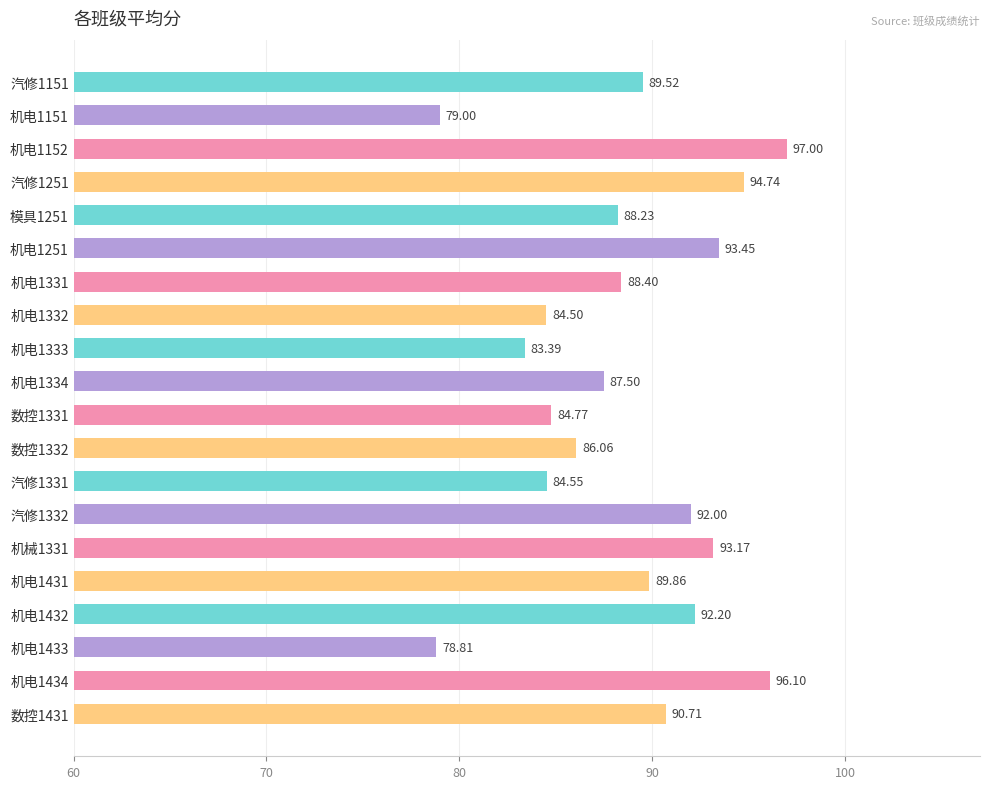

Are the bars horizontal?

Yes